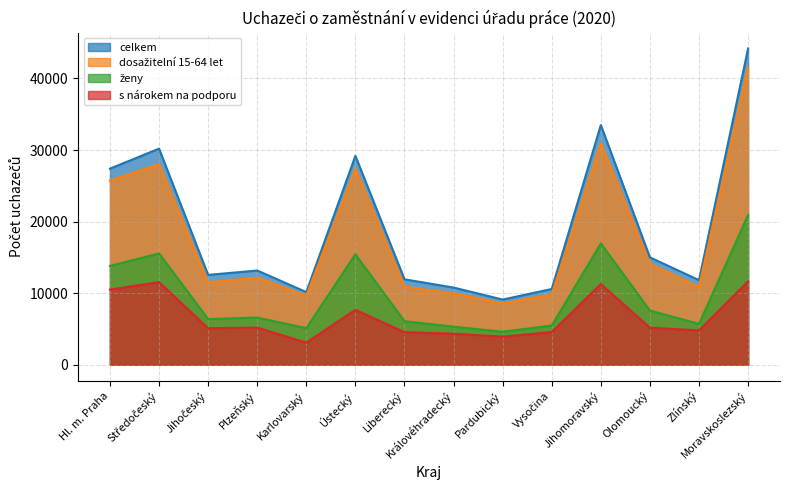

What are all the series names shown in the legend?

celkem, dosažitelní 15-64 let, ženy, s nárokem na podporu